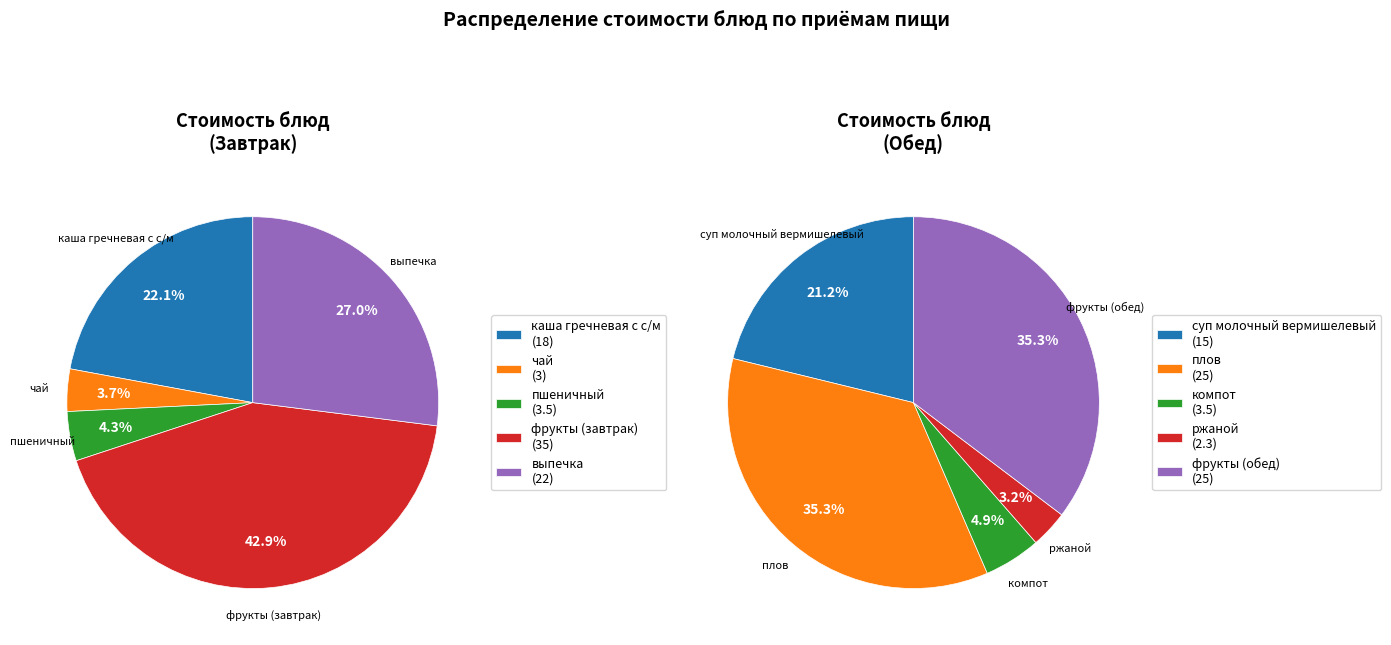

Count the number of slices in the pie.

5